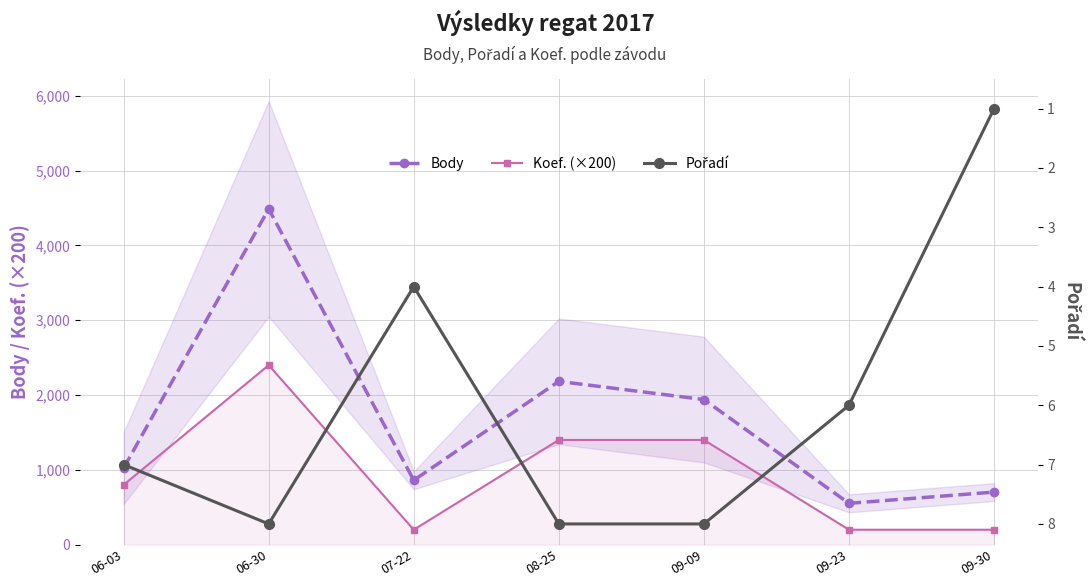

Is the value of Koef. (×200) at 09-23 greater than the value of Pořadí at 09-09?

Yes